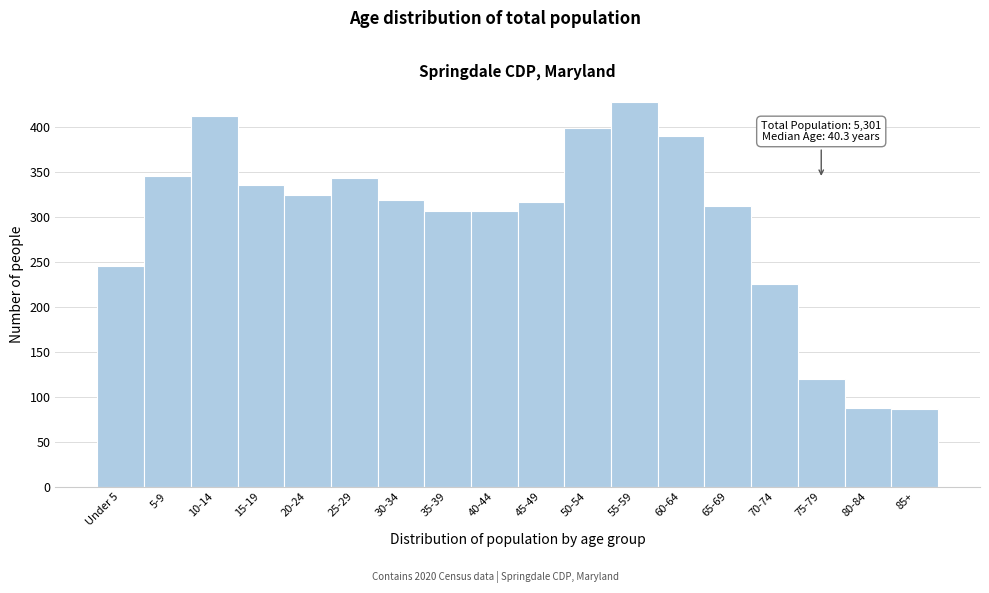

Where is the data nearest to the value 257?

Under 5